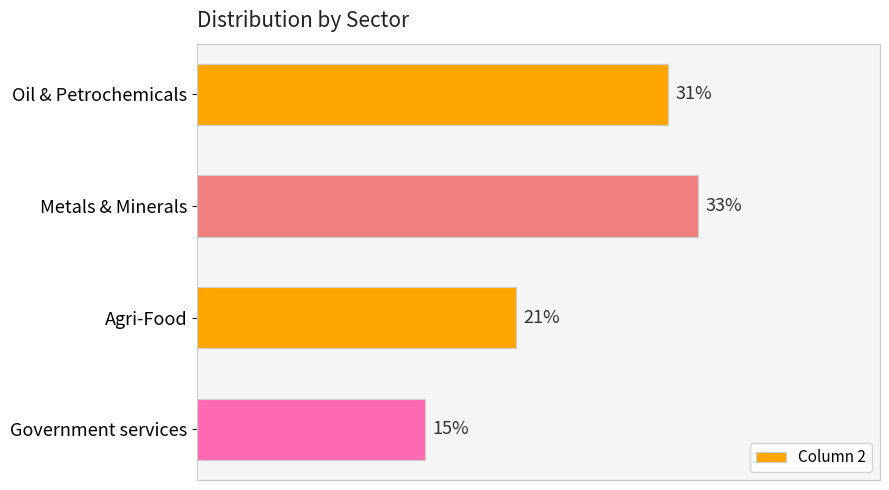

List the labels in order of value, smallest first.

Government services, Agri-Food, Oil & Petrochemicals, Metals & Minerals